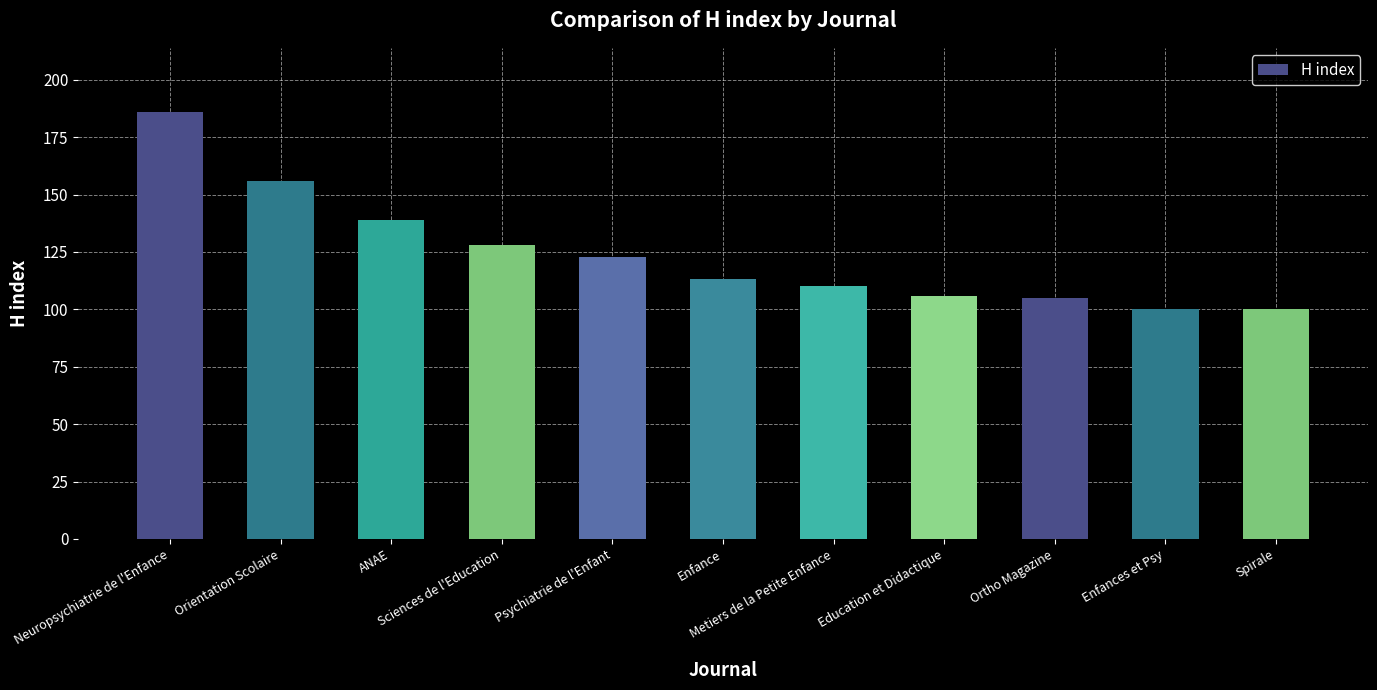

Between Enfances et Psy and Orientation Scolaire, which is larger?

Orientation Scolaire